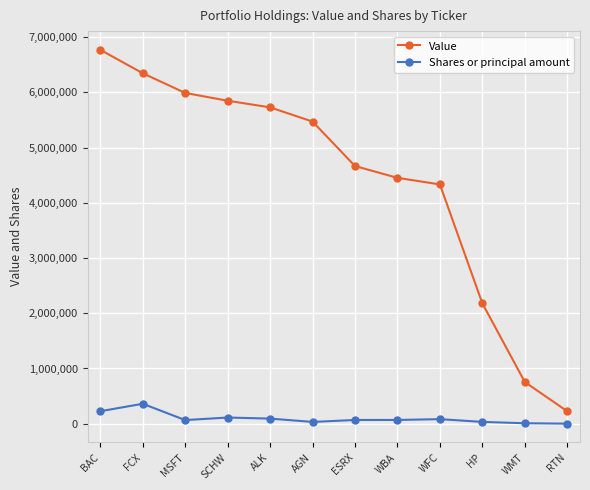

What is the maximum value shown in the chart?

6769000